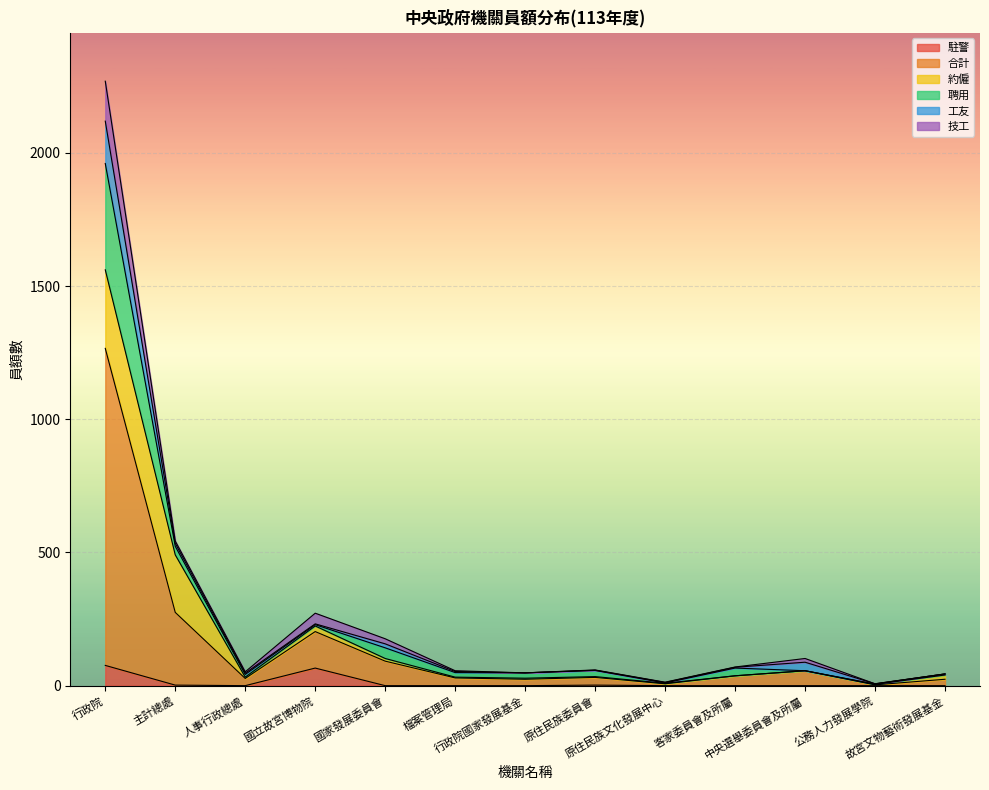

Reading left to right, extract all data points from this chart.

駐警: 行政院=76	主計總處=2	人事行政總處=0	國立故宮博物院=66	國家發展委員會=0	檔案管理局=0	行政院國家發展基金=0	原住民族委員會=2	原住民族文化發展中心=0	客家委員會及所屬=0	中央選舉委員會及所屬=0	公務人力發展學院=0	故宮文物藝術發展基金=0
合計: 行政院=1190	主計總處=273	人事行政總處=27	國立故宮博物院=137	國家發展委員會=92	檔案管理局=29	行政院國家發展基金=24	原住民族委員會=29	原住民族文化發展中心=7	客家委員會及所屬=37	中央選舉委員會及所屬=56	公務人力發展學院=3	故宮文物藝術發展基金=24
約僱: 行政院=295	主計總處=216	人事行政總處=5	國立故宮博物院=21	國家發展委員會=10	檔案管理局=3	行政院國家發展基金=4	原住民族委員會=3	原住民族文化發展中心=2	客家委員會及所屬=0	中央選舉委員會及所屬=0	公務人力發展學院=2	故宮文物藝術發展基金=16
聘用: 行政院=399	主計總處=32	人事行政總處=10	國立故宮博物院=5	國家發展委員會=40	檔案管理局=17	行政院國家發展基金=20	原住民族委員會=23	原住民族文化發展中心=1	客家委員會及所屬=29	中央選舉委員會及所屬=0	公務人力發展學院=1	故宮文物藝術發展基金=4
工友: 行政院=159	主計總處=11	人事行政總處=5	國立故宮博物院=3	國家發展委員會=15	檔案管理局=4	行政院國家發展基金=0	原住民族委員會=1	原住民族文化發展中心=2	客家委員會及所屬=3	中央選舉委員會及所屬=32	公務人力發展學院=1	故宮文物藝術發展基金=0
技工: 行政院=150	主計總處=9	人事行政總處=5	國立故宮博物院=40	國家發展委員會=19	檔案管理局=3	行政院國家發展基金=0	原住民族委員會=1	原住民族文化發展中心=1	客家委員會及所屬=1	中央選舉委員會及所屬=14	公務人力發展學院=0	故宮文物藝術發展基金=0